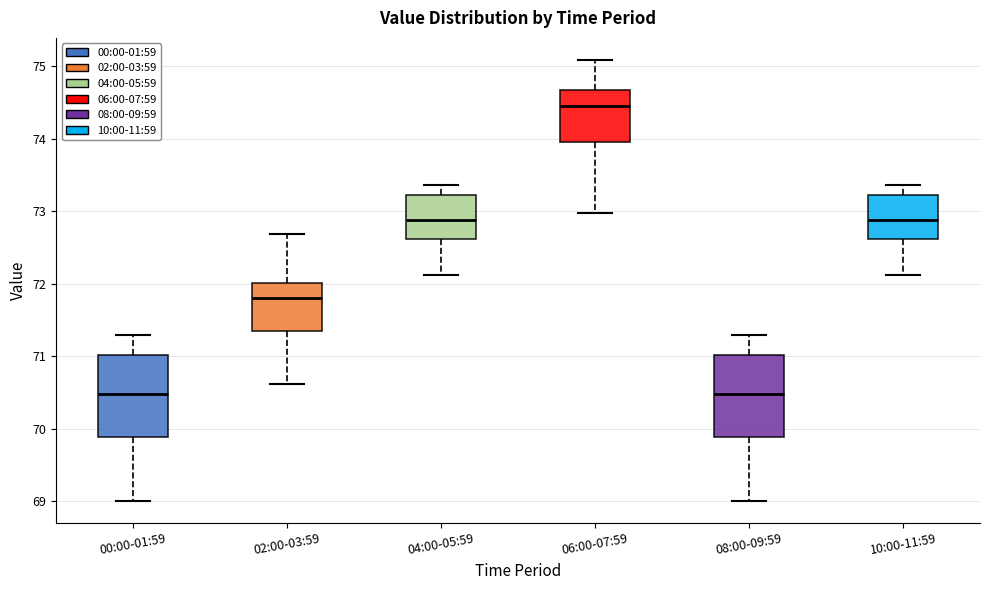

Reading left to right, transcribe this box plot: for each box, give where its median line is, the range the box spans, and where its two whiskers end, as read against the y-axis. The values are not printed on the chart, so give them approximately, as read against the axis.

00:00-01:59: median 70.5, box 69.9 to 71.0, whiskers 69.0 to 71.3
02:00-03:59: median 71.8, box 71.3 to 72.0, whiskers 70.6 to 72.7
04:00-05:59: median 72.9, box 72.6 to 73.2, whiskers 72.1 to 73.4
06:00-07:59: median 74.5, box 74.0 to 74.7, whiskers 73.0 to 75.1
08:00-09:59: median 70.5, box 69.9 to 71.0, whiskers 69.0 to 71.3
10:00-11:59: median 72.9, box 72.6 to 73.2, whiskers 72.1 to 73.4